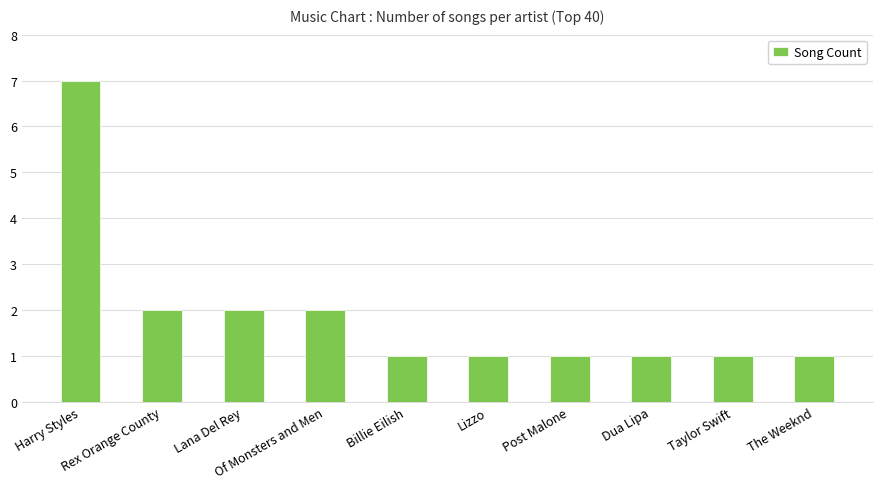

What is the sum of the values at The Weeknd and Harry Styles?

8